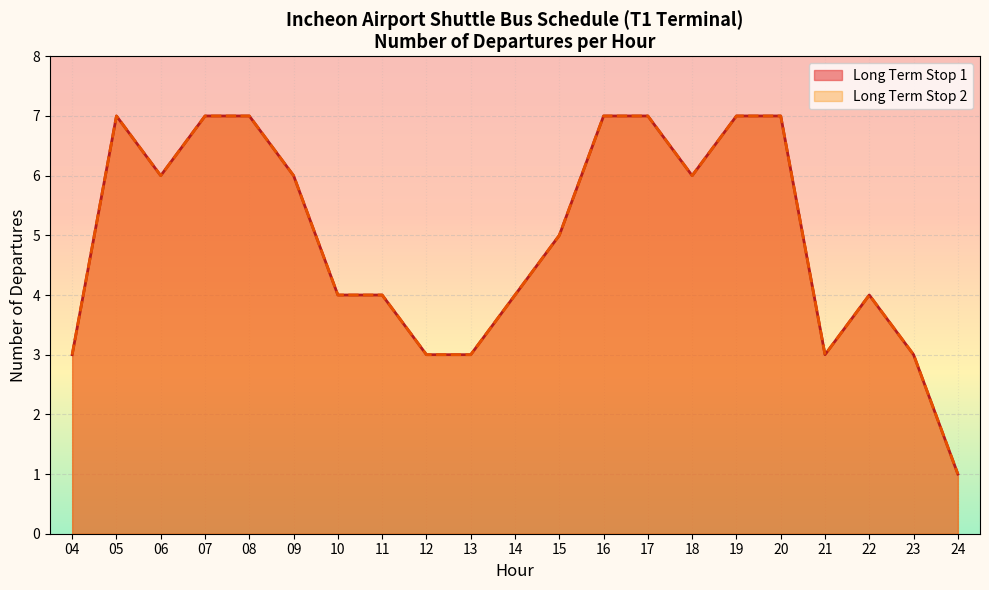

What is the sum of the Long Term Stop 1 values at 06 and 22?

10